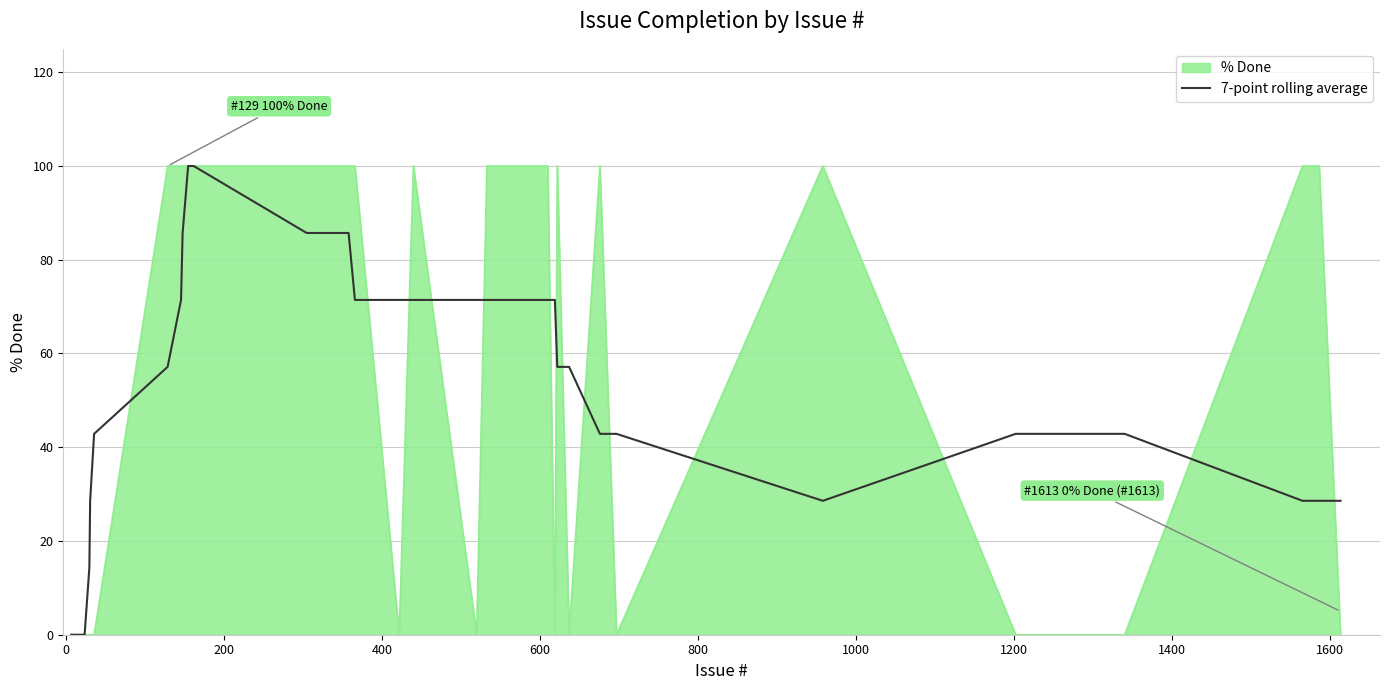

Does the chart have visible grid lines?

Yes